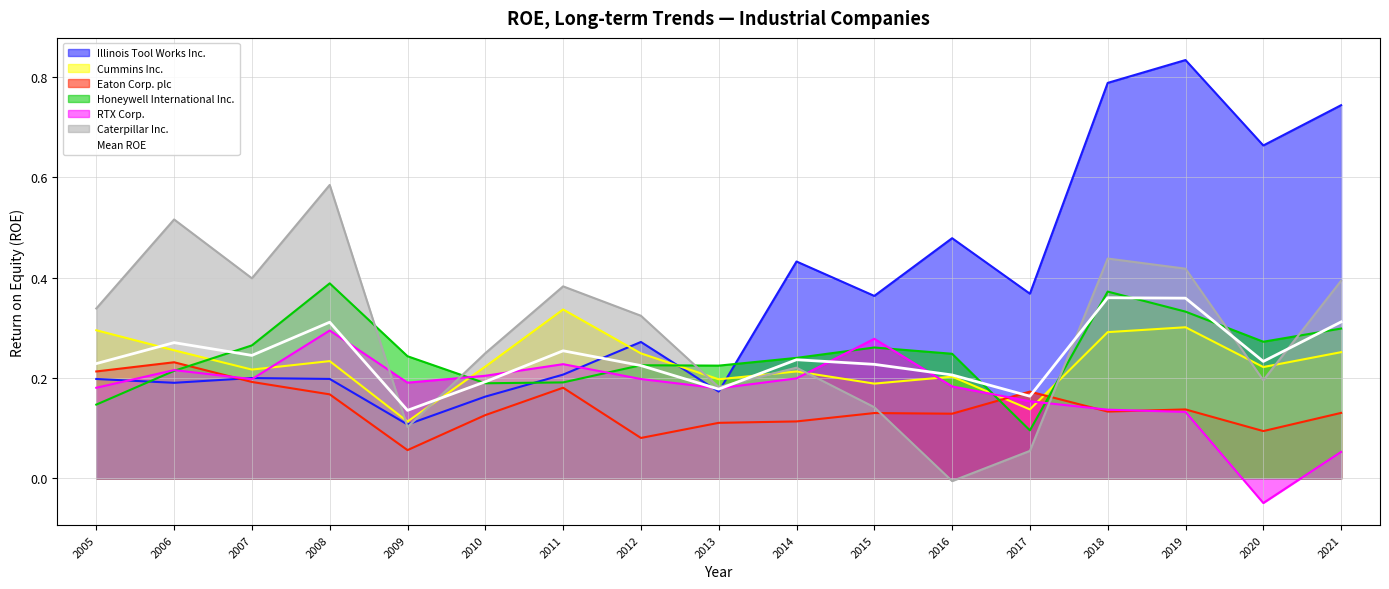

At which category does the data reach its first local valley?

2007